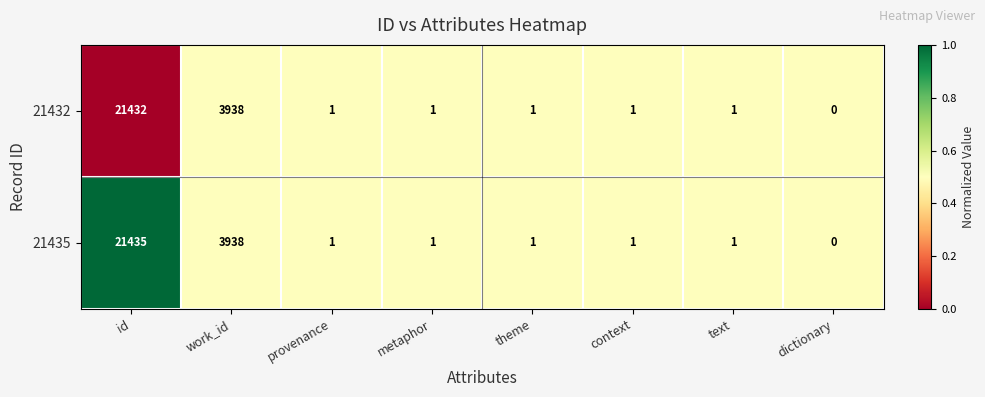

Which series has the largest total across all categories?

21435